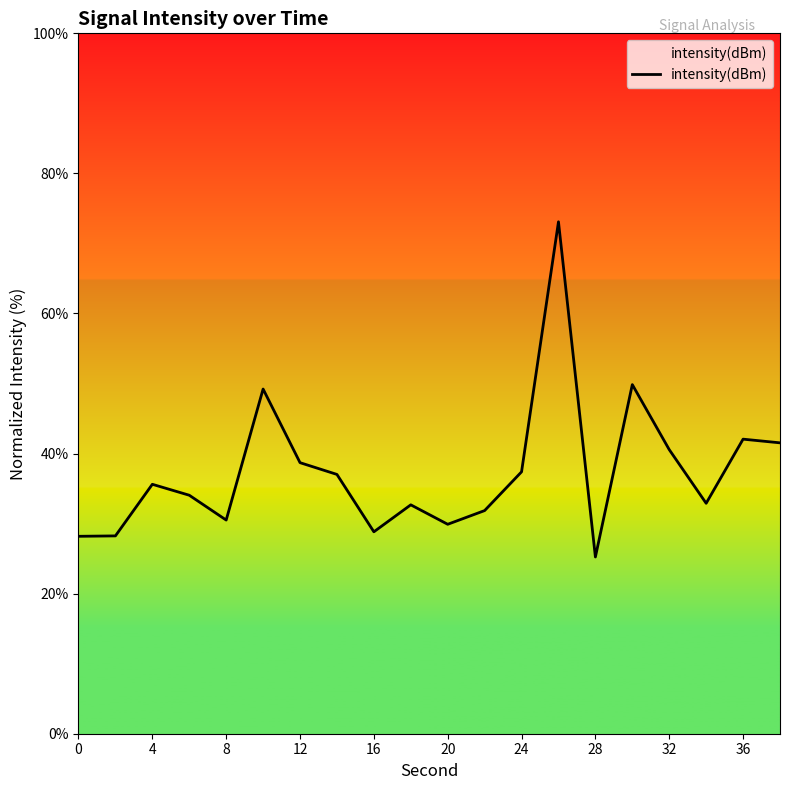

What is the greatest value displayed?

73.1